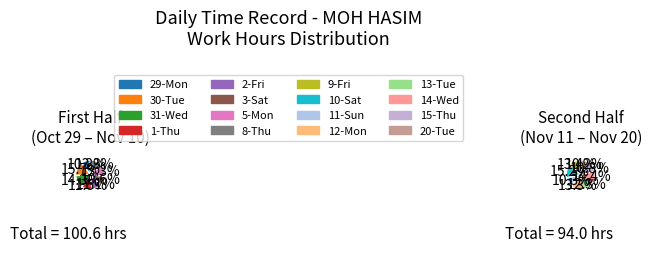

What is the ratio of the value at 15-Thu to the value at 1-Thu?

0.9